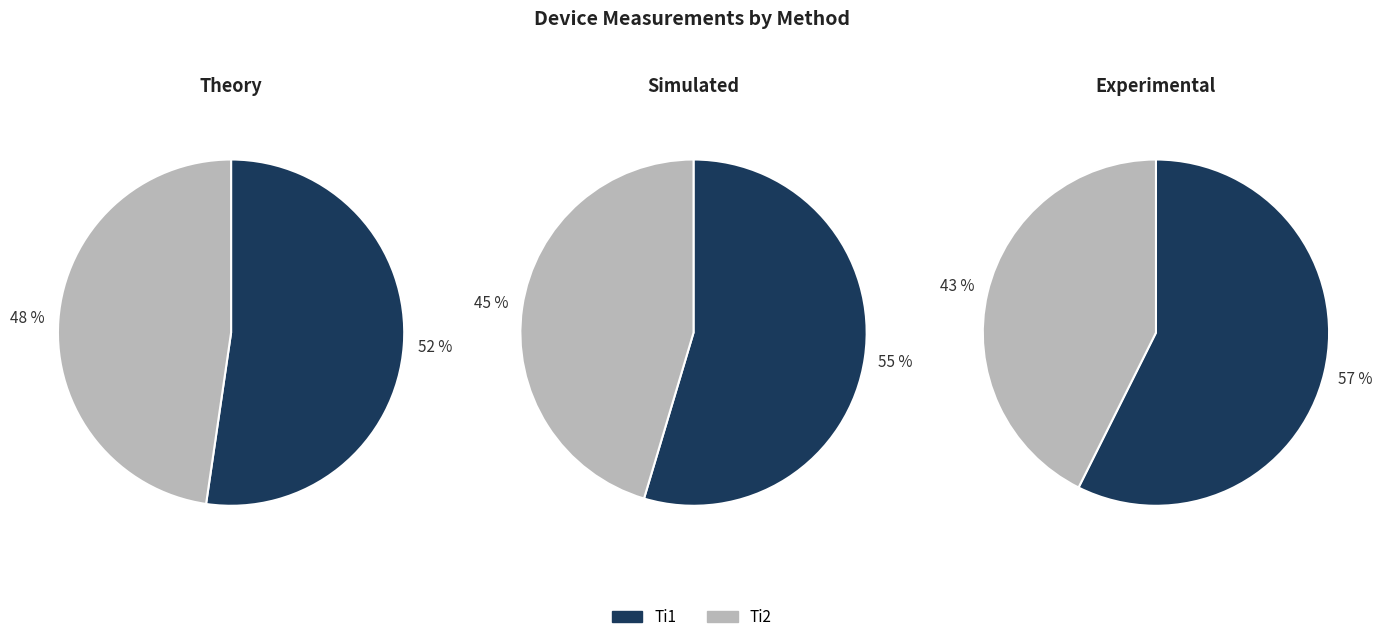

Does any single category account for the majority?

Yes